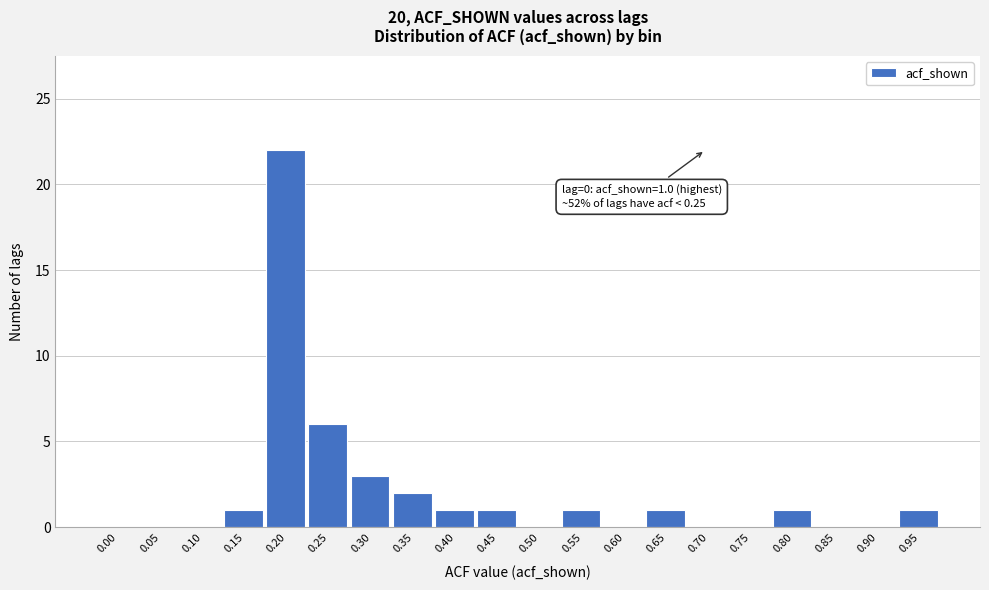

Reading left to right, list all the values displayed in this chart.

0.00=0	0.05=0	0.10=0	0.15=1	0.20=22	0.25=6	0.30=3	0.35=2	0.40=1	0.45=1	0.50=0	0.55=1	0.60=0	0.65=1	0.70=0	0.75=0	0.80=1	0.85=0	0.90=0	0.95=1